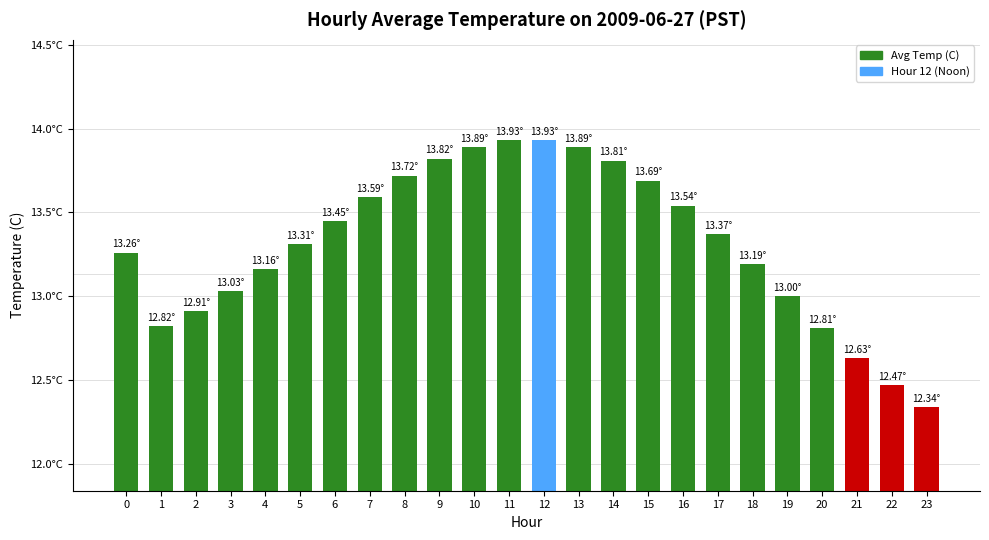

Are the bars horizontal?

No